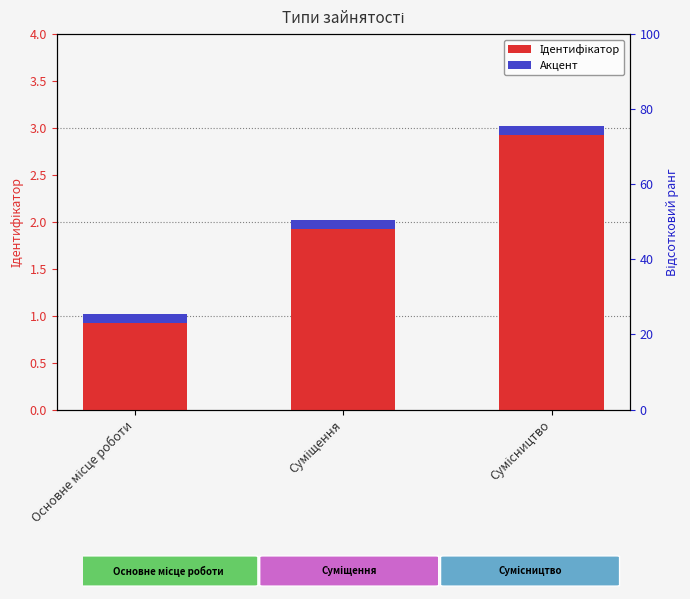

Reading left to right, what are all the values shown in this chart?

Ідентифікатор: Основне місце роботи=1.0	Суміщення=2.0	Сумісництво=3.0
Акцент: Основне місце роботи=0.1	Суміщення=0.1	Сумісництво=0.1